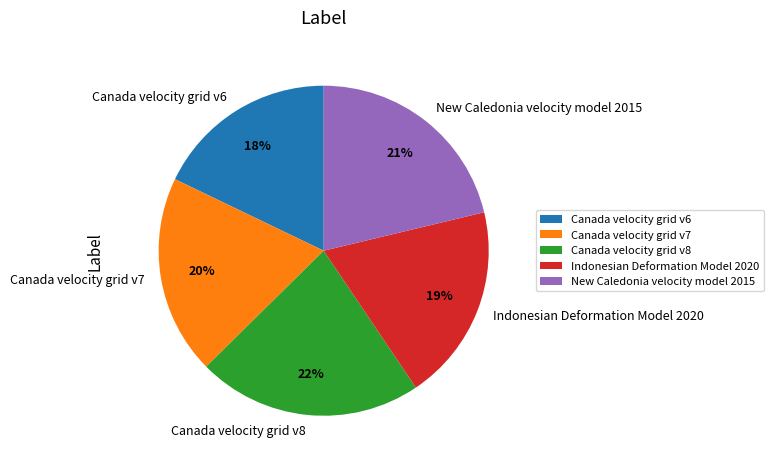

To the nearest percent, what is the combined percentage of Canada velocity grid v6 and New Caledonia velocity model 2015?

39%